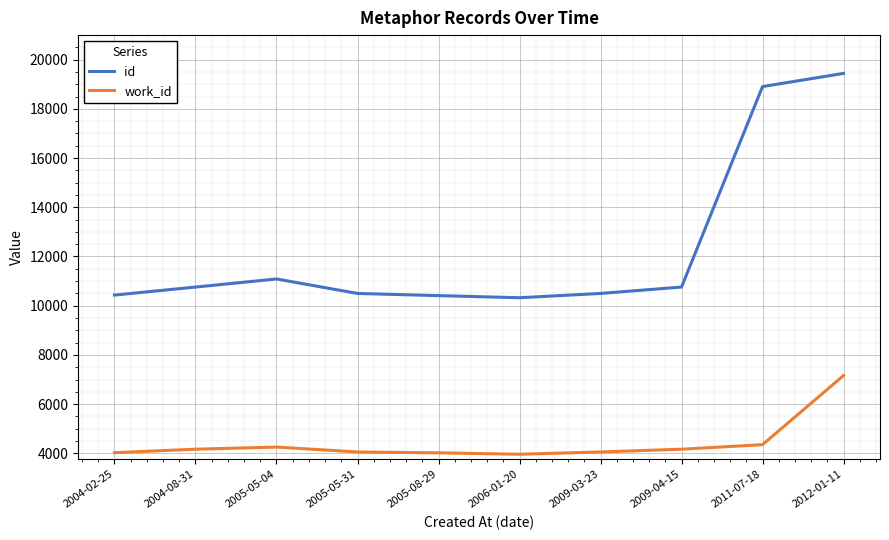

Which category has the highest value in the id series?

2012-01-11